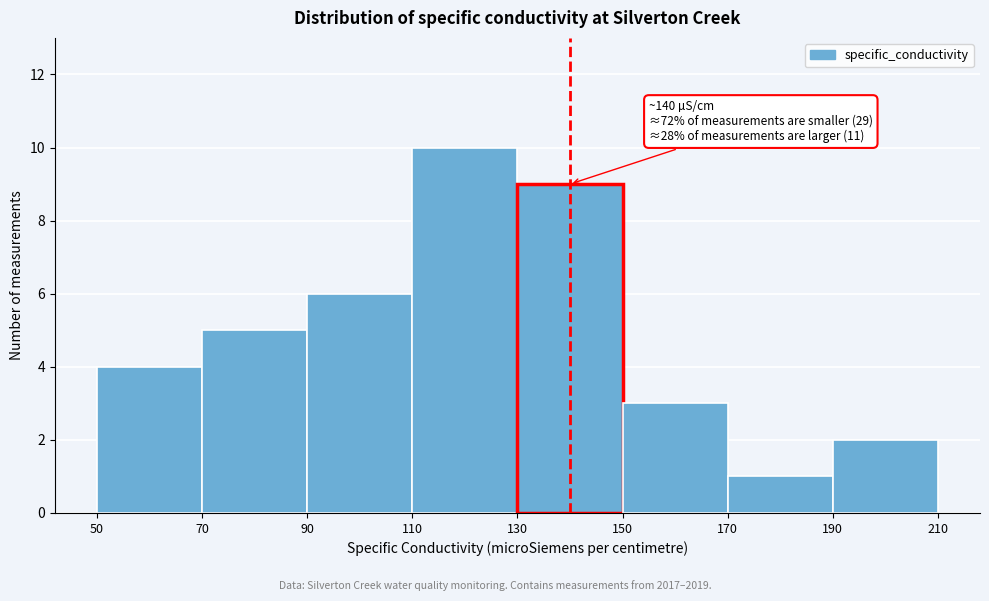

Over which range of the x-axis is the bar tallest?

110 to 130